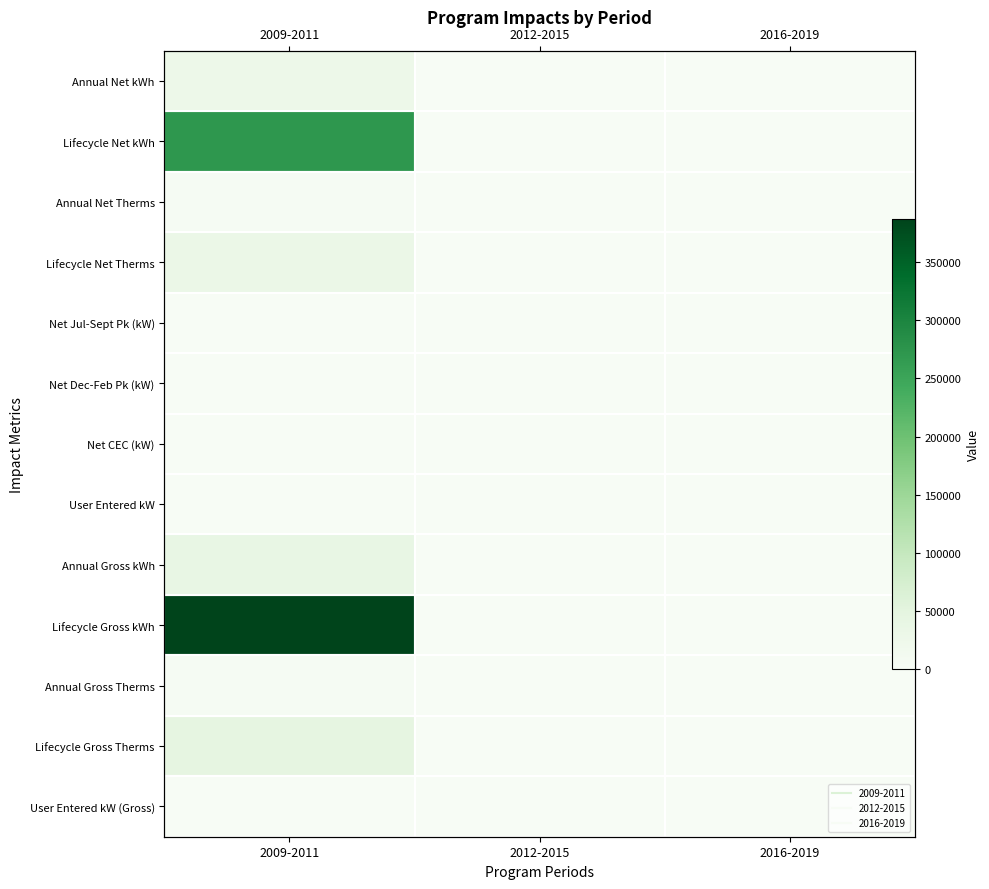

Rank the series by their maximum value, from highest to lowest.

Lifecycle Gross kWh, Lifecycle Net kWh, Lifecycle Gross Therms, Annual Gross kWh, Lifecycle Net Therms, Annual Net kWh, Annual Gross Therms, Annual Net Therms, User Entered kW (Gross), User Entered kW, Net Jul-Sept Pk (kW), Net Dec-Feb Pk (kW), Net CEC (kW)